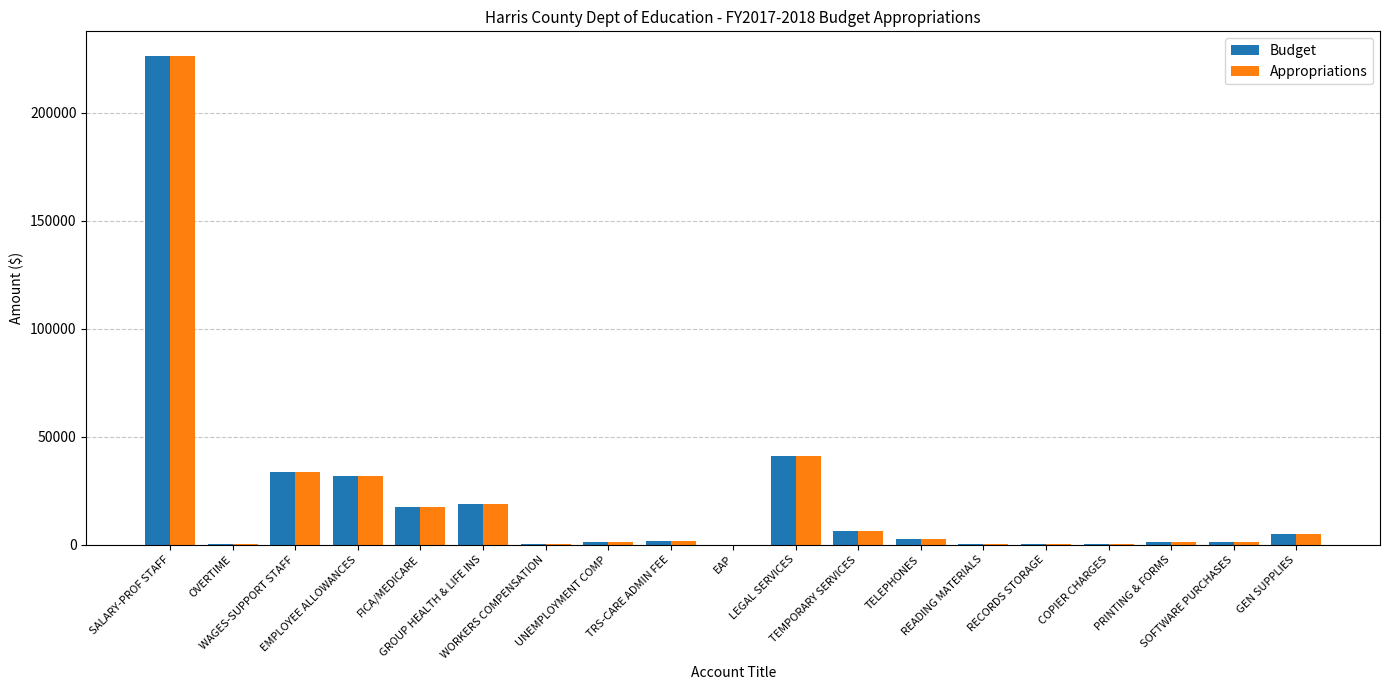

Which series has the widest spread of values?

Budget